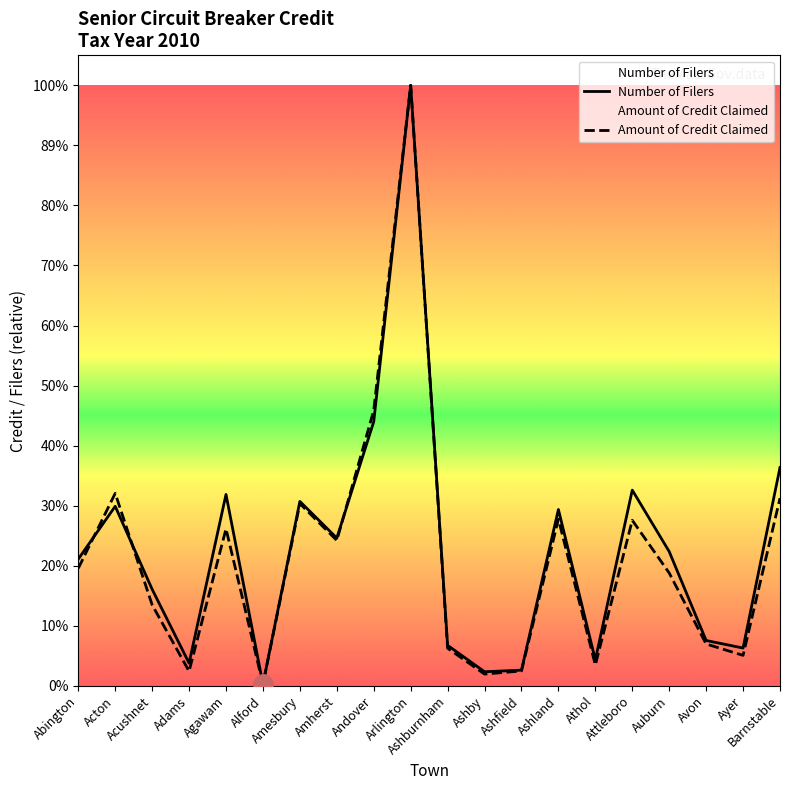

What is the label of the 17th point from the right?

Adams